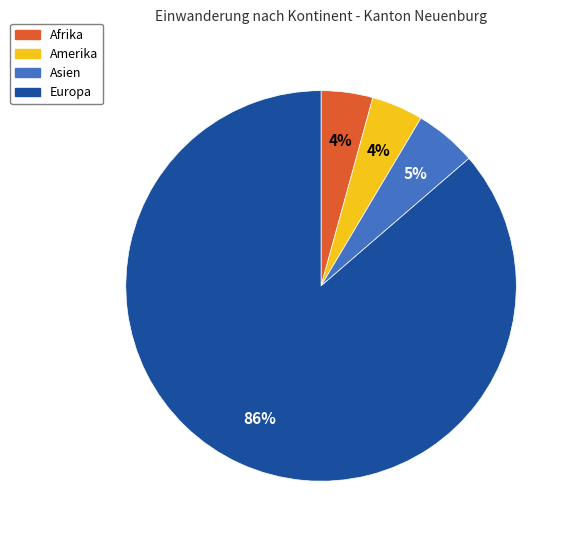

How many slices are in this pie chart?

4